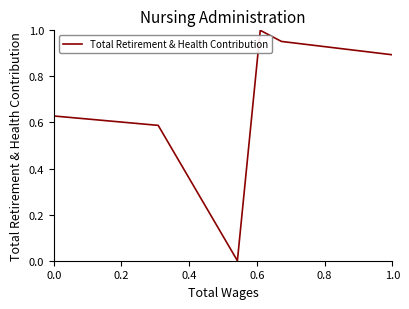

What is the sum of all values?

4.1